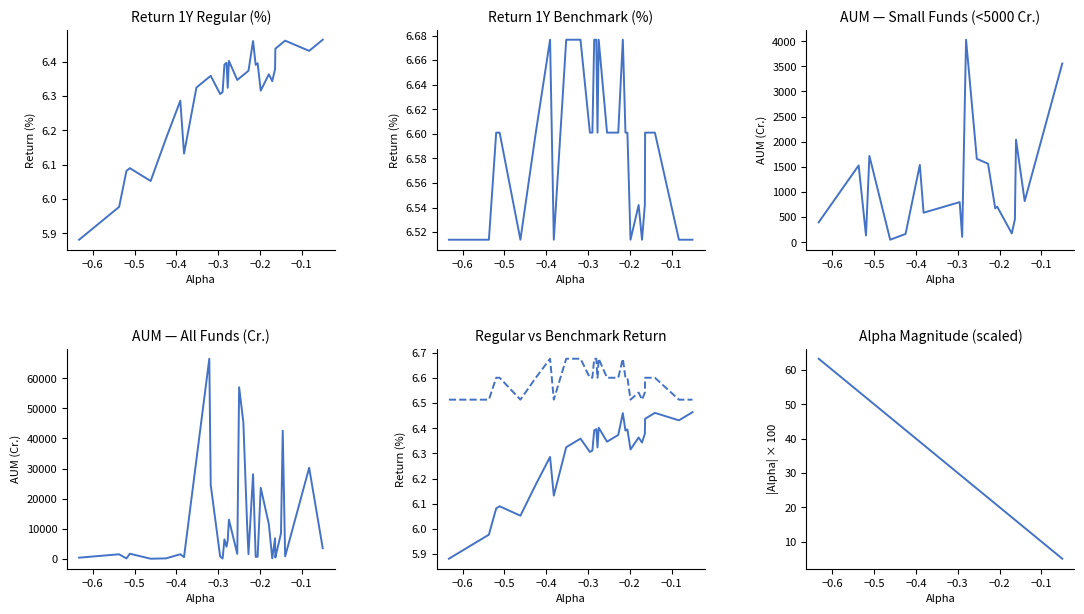

True or false: Return 1 Year (%) Benchmark and AUM (Cr.) intersect in this chart.

False